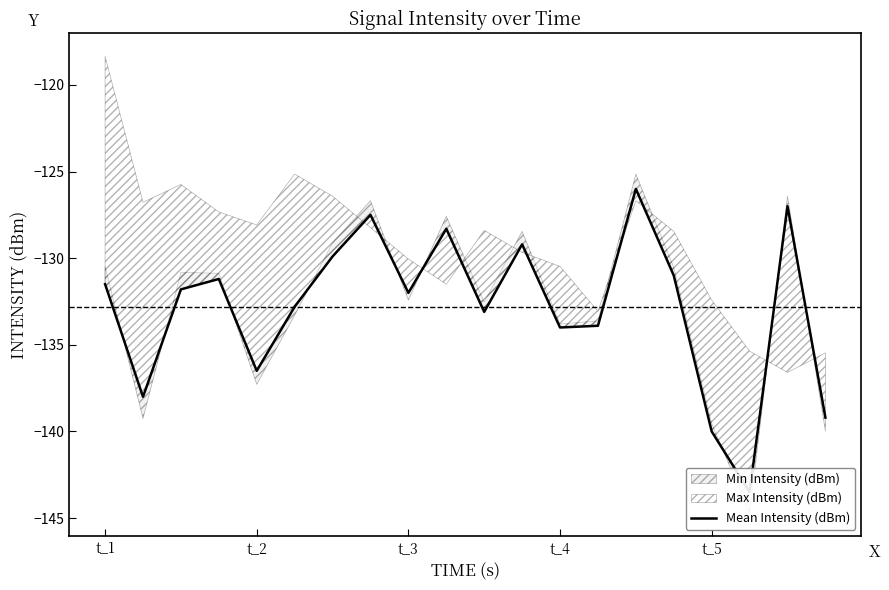

What is the difference between the second highest and minimum values?

16.5